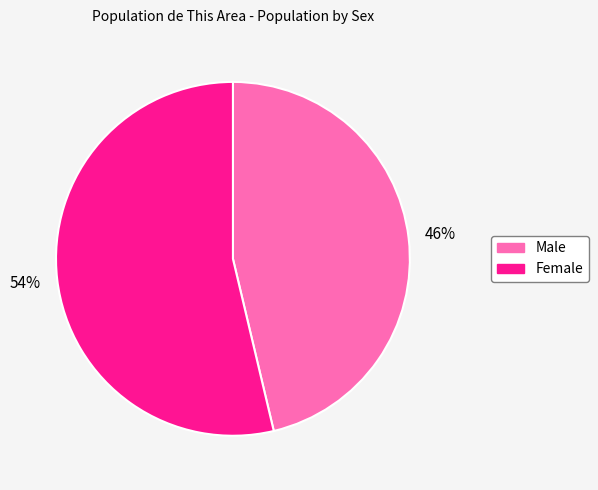

How many segments does this pie chart have?

2